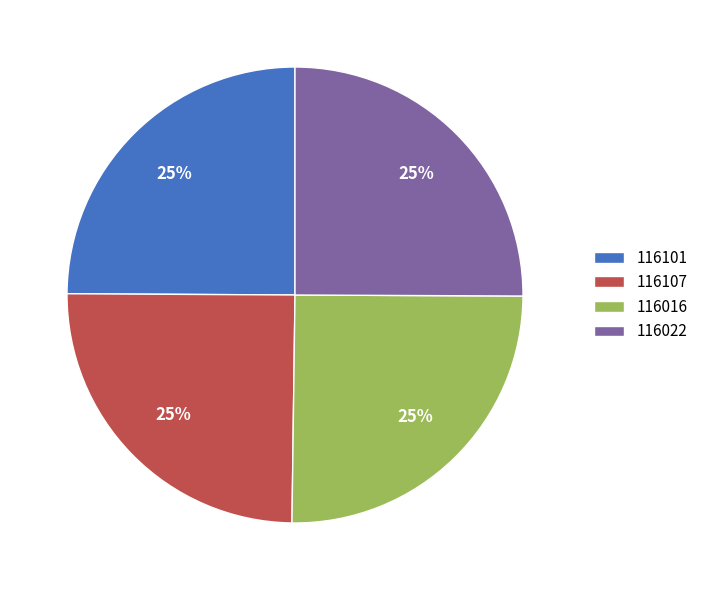

Is there a majority slice in this chart?

No